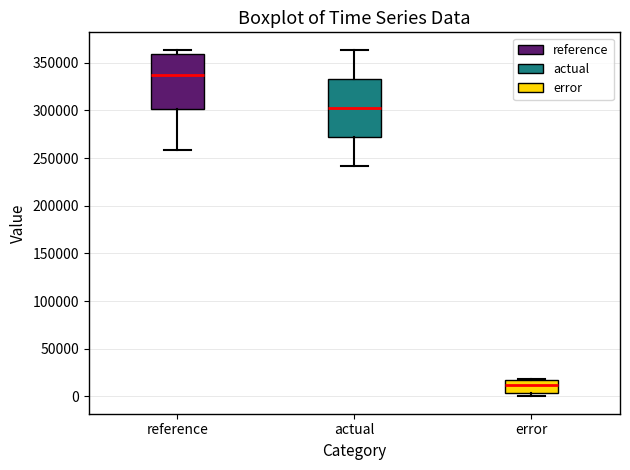

Which box's median line is the highest?

reference